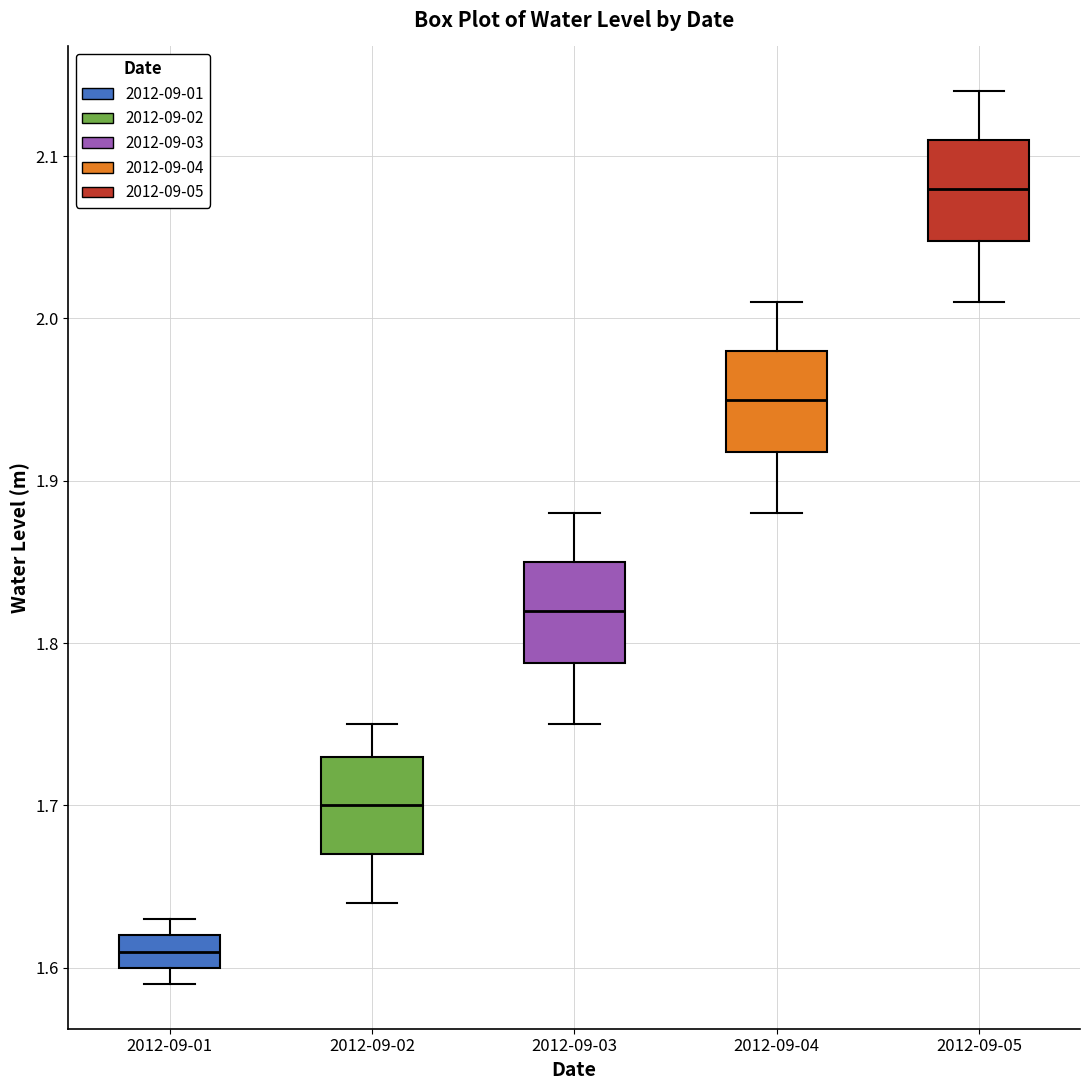

Reading left to right, transcribe this box plot: for each box, give where its median line is, the range the box spans, and where its two whiskers end, as read against the y-axis. The values are not printed on the chart, so give them approximately, as read against the axis.

2012-09-01: median 1.61, box 1.60 to 1.62, whiskers 1.59 to 1.63
2012-09-02: median 1.70, box 1.67 to 1.73, whiskers 1.64 to 1.75
2012-09-03: median 1.82, box 1.79 to 1.85, whiskers 1.75 to 1.88
2012-09-04: median 1.95, box 1.92 to 1.98, whiskers 1.88 to 2.01
2012-09-05: median 2.08, box 2.05 to 2.11, whiskers 2.01 to 2.14